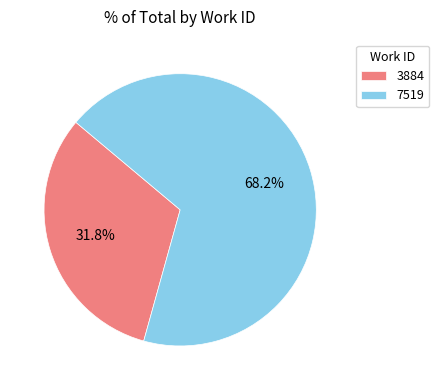

To the nearest percent, what is the difference between the largest and smallest slice percentages?

36%